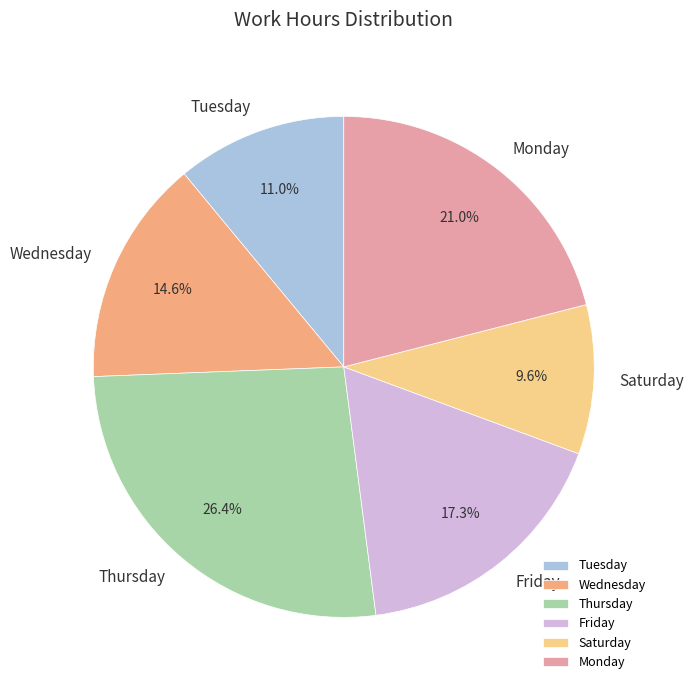

What is the smallest slice in the pie chart?

Saturday